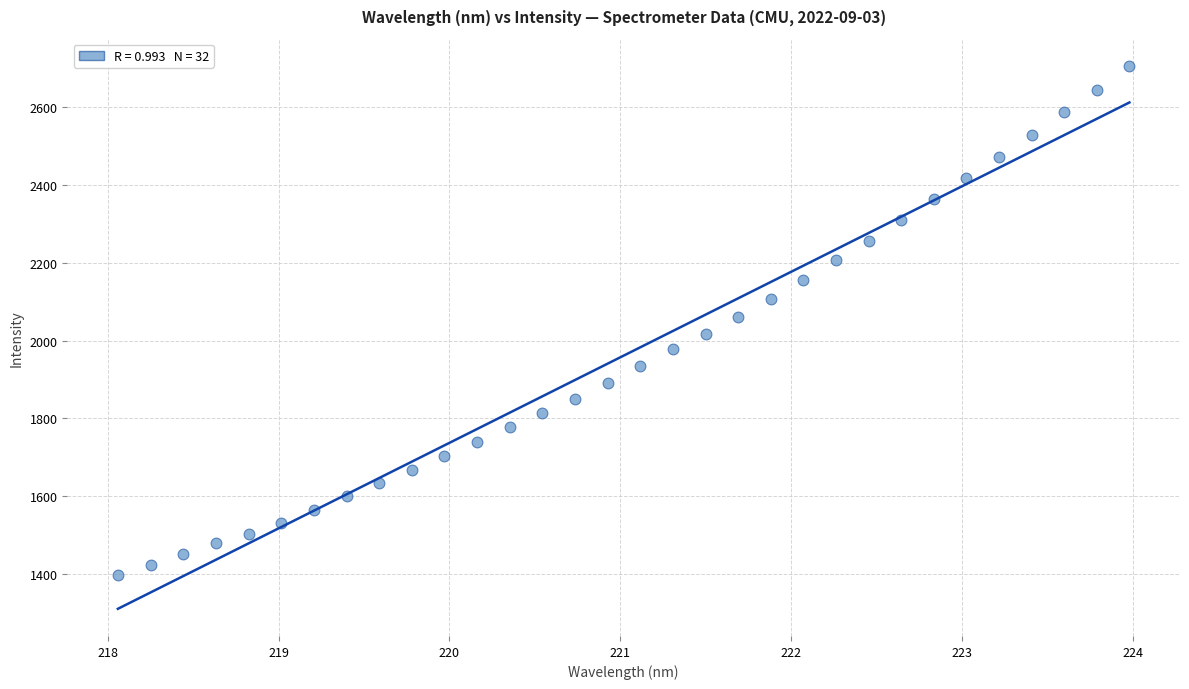

What is the range of Y values (max minus min)?

1310.1